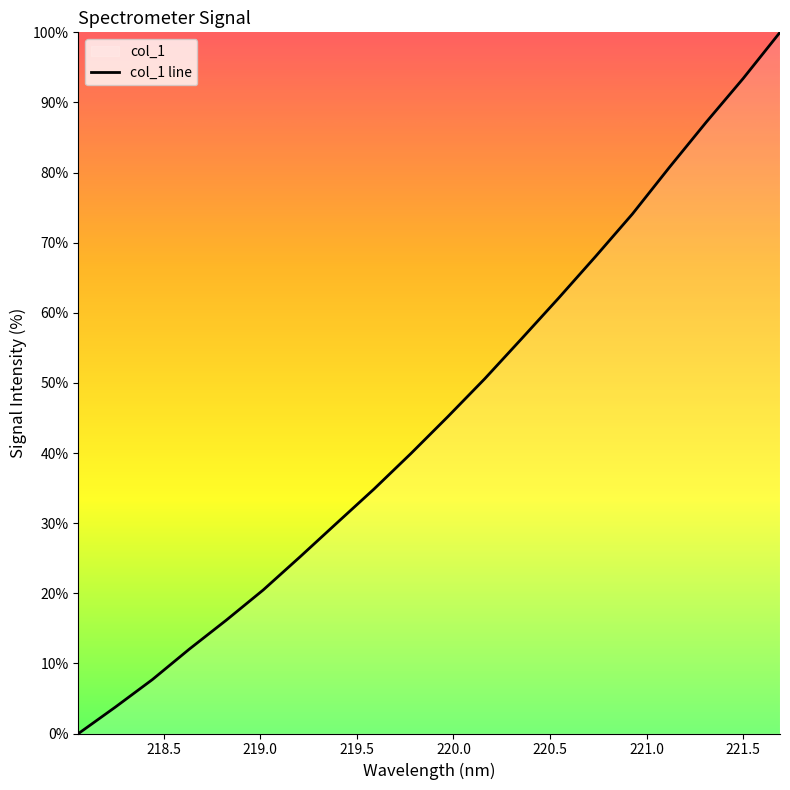

Reading left to right, list all the values displayed in this chart.

218.0596=0.0	218.2508=3.8	218.442=7.7	218.6332=12.0	218.8244=16.2	219.0156=20.5	219.2067=25.2	219.3979=30.0	219.589=34.9	219.7801=39.9	219.9712=45.2	220.1623=50.6	220.3533=56.3	220.5444=62.1	220.7354=68.0	220.9264=74.1	221.1174=80.7	221.3083=87.2	221.4993=93.4	221.6902=100.0